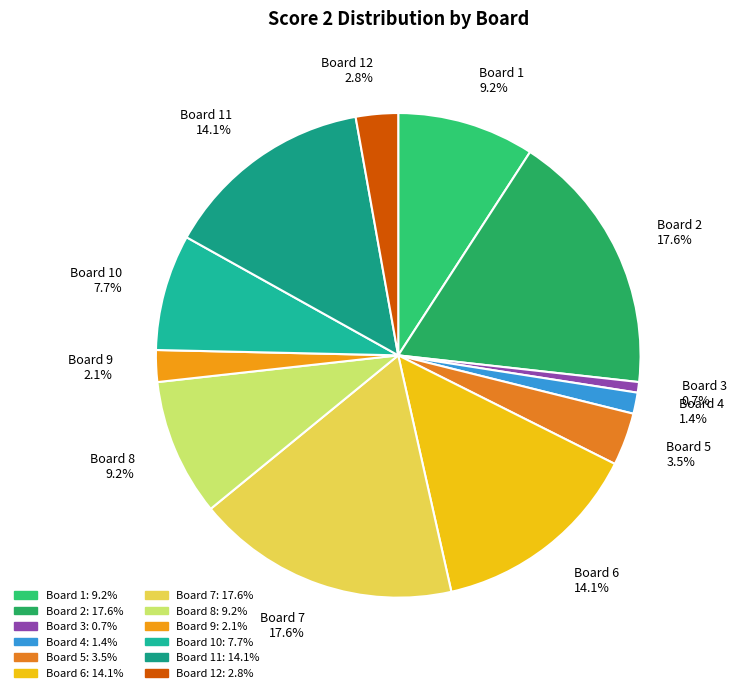

How many slices are in this pie chart?

12